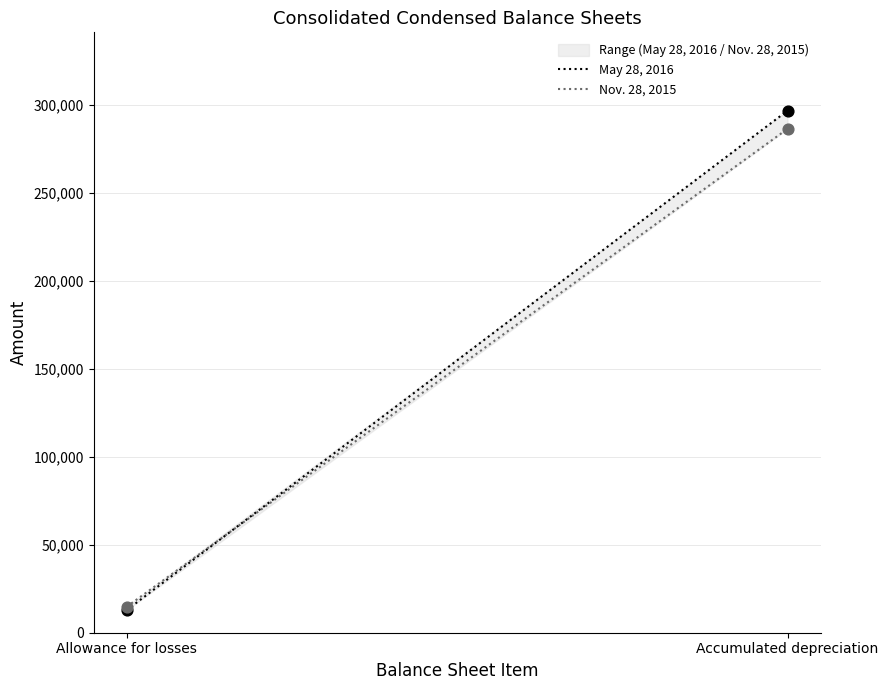

Which series reaches the maximum Y coordinate?

May 28, 2016